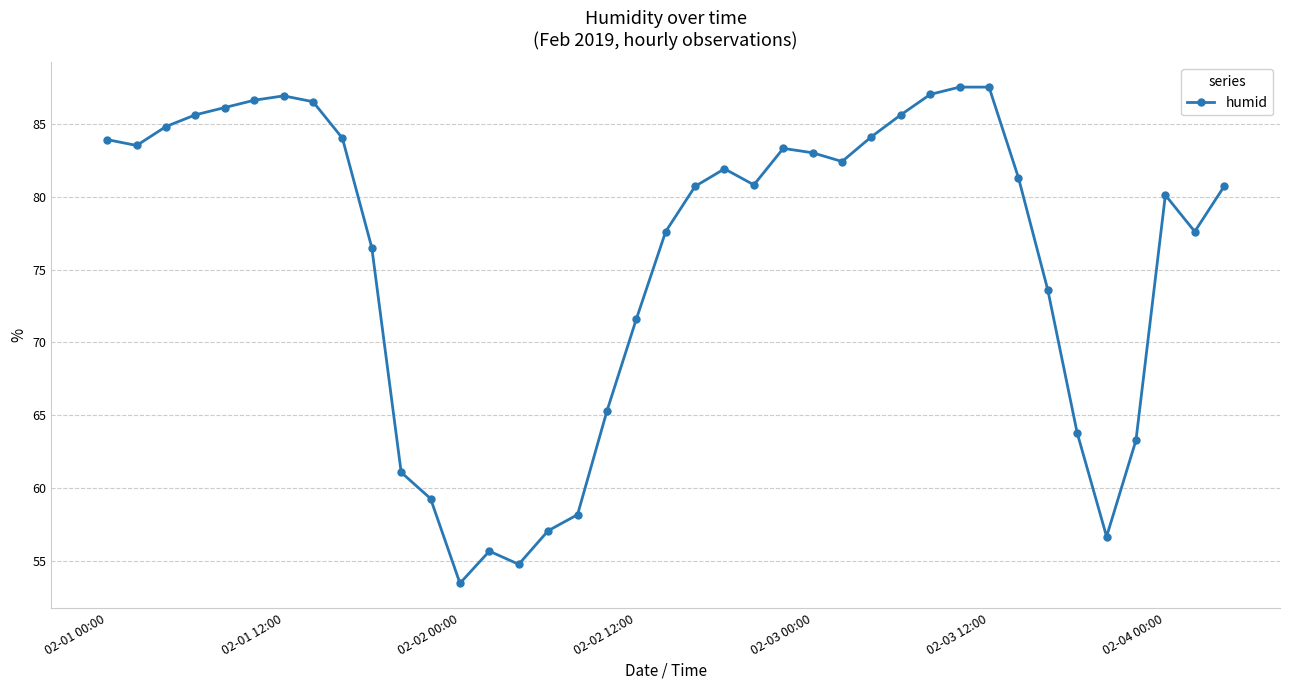

What is the value of the 18th point from the left?

65.3